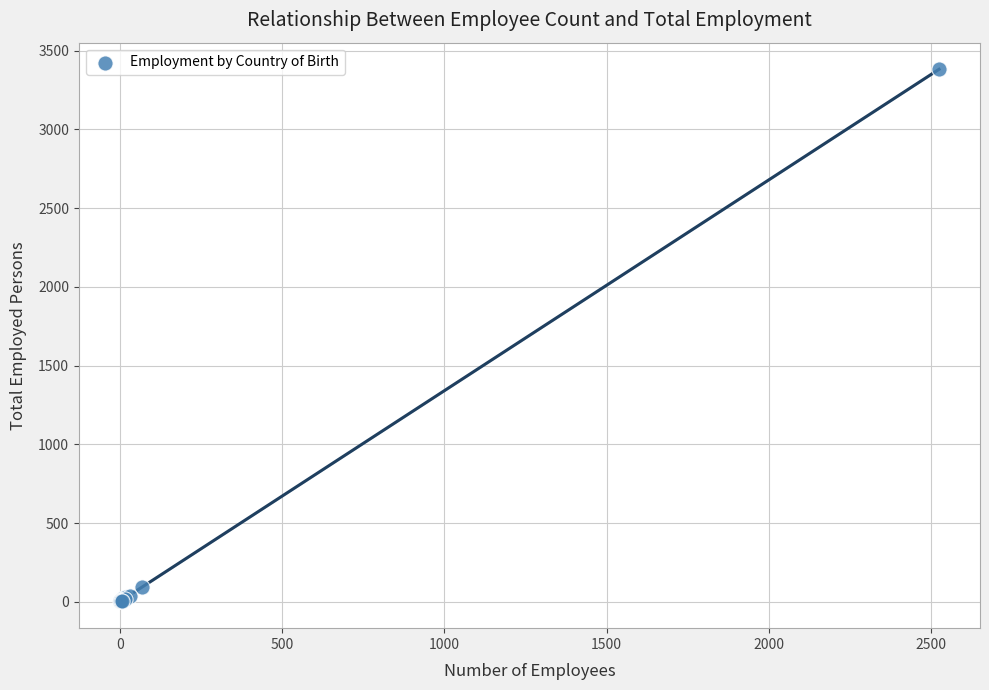

What Y value in the scatter plot is closest to 1692?

96